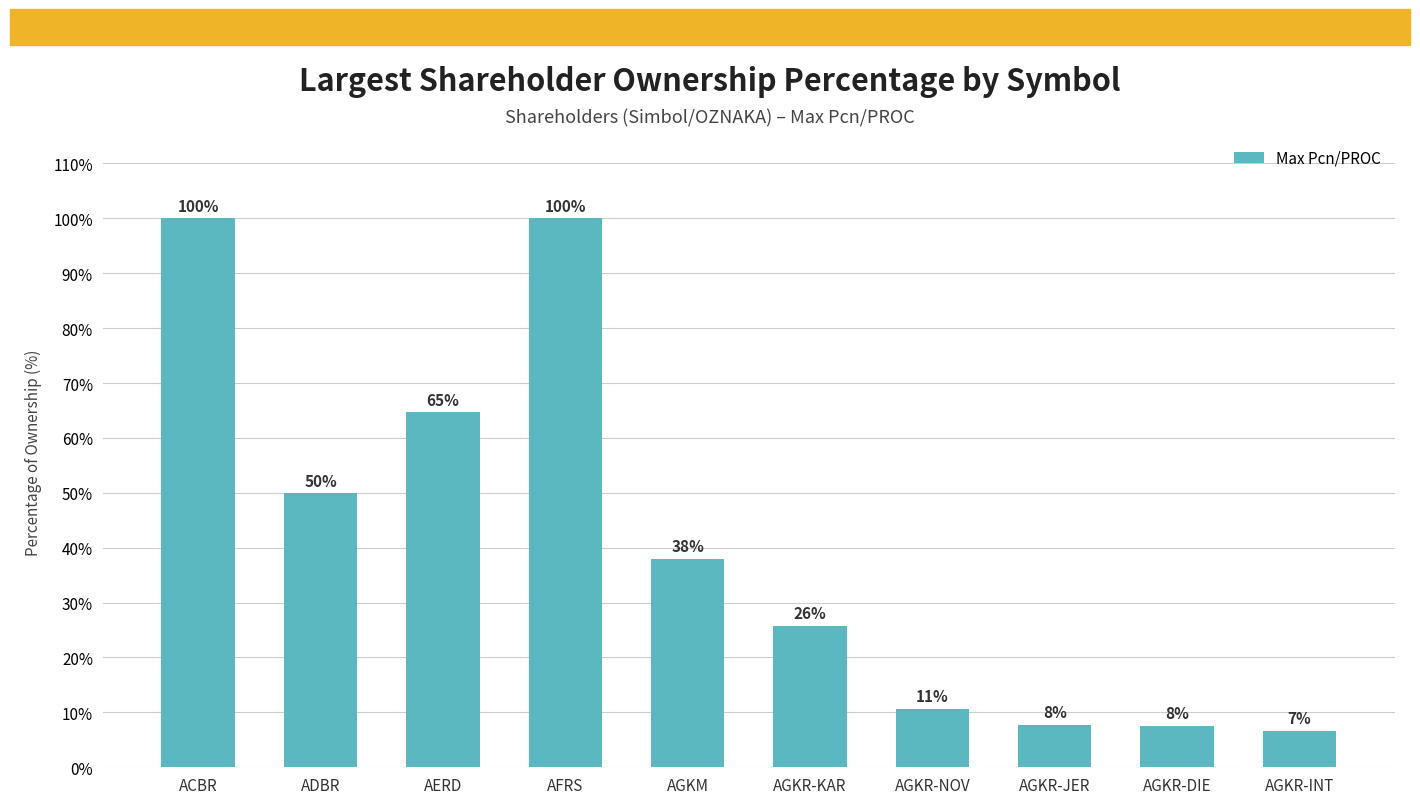

Count the number of values greater than 37.

5